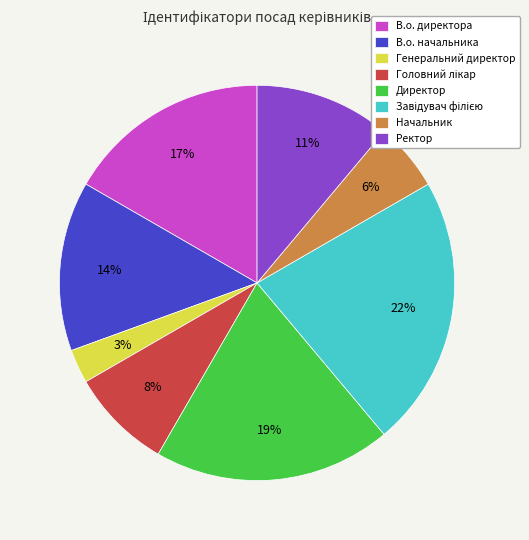

To the nearest percent, what is the average slice percentage?

12%